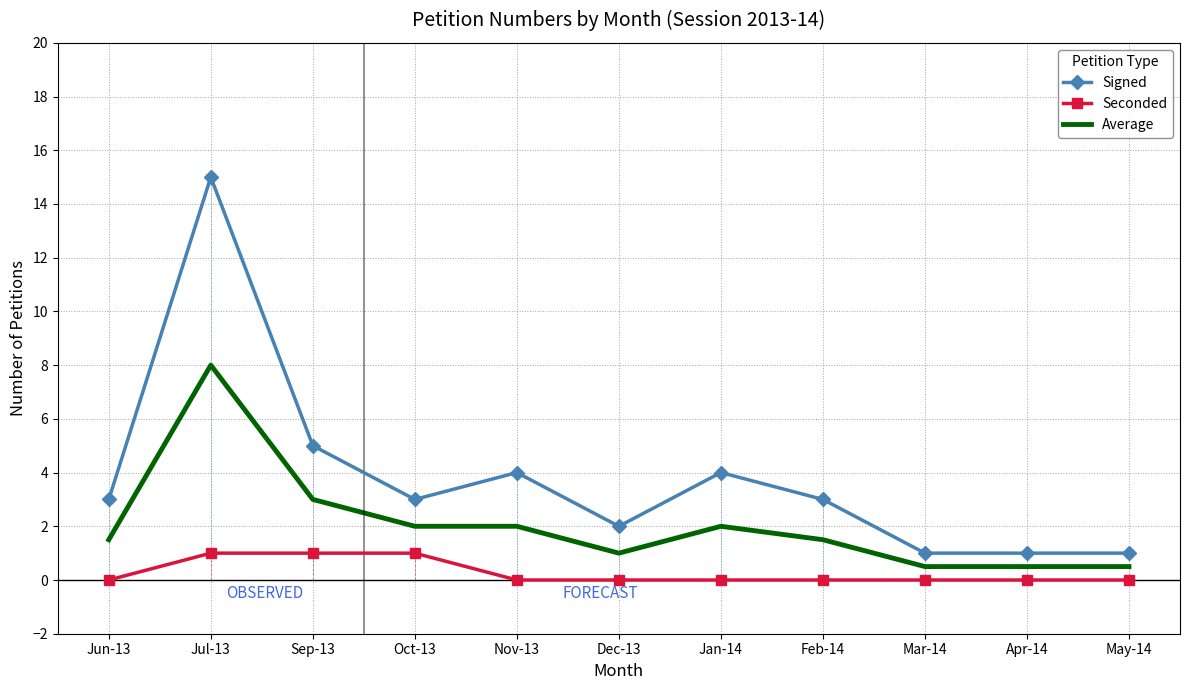

Read the Seconded value at Jul-13.

1.0